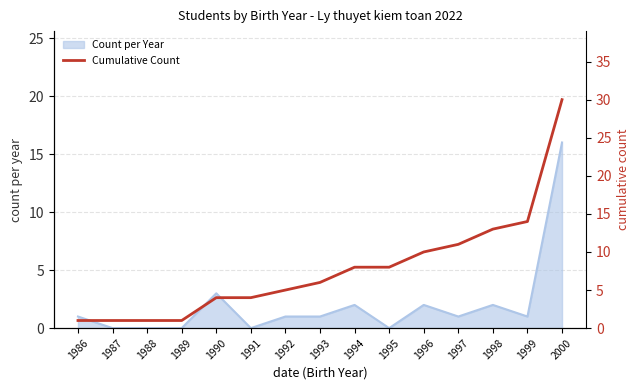

What is the change in value from 1987 to 2000?

+29